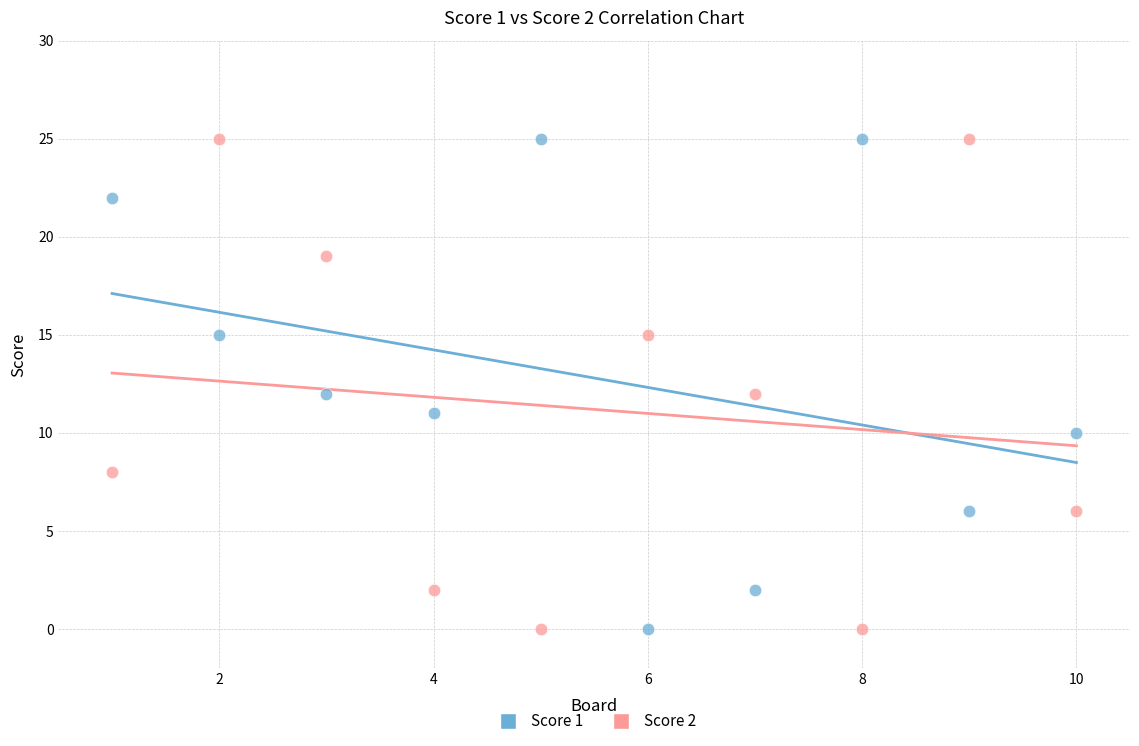

What are all the series names shown in the legend?

Score 1, Score 2